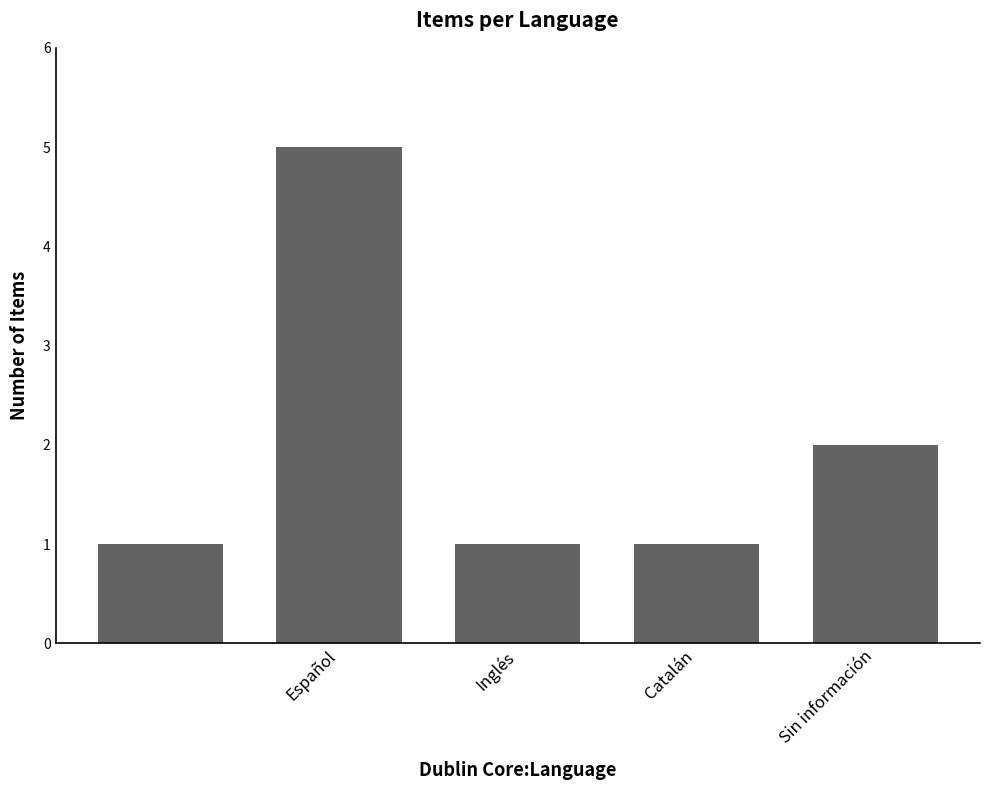

What is the difference between the maximum and minimum values?

4